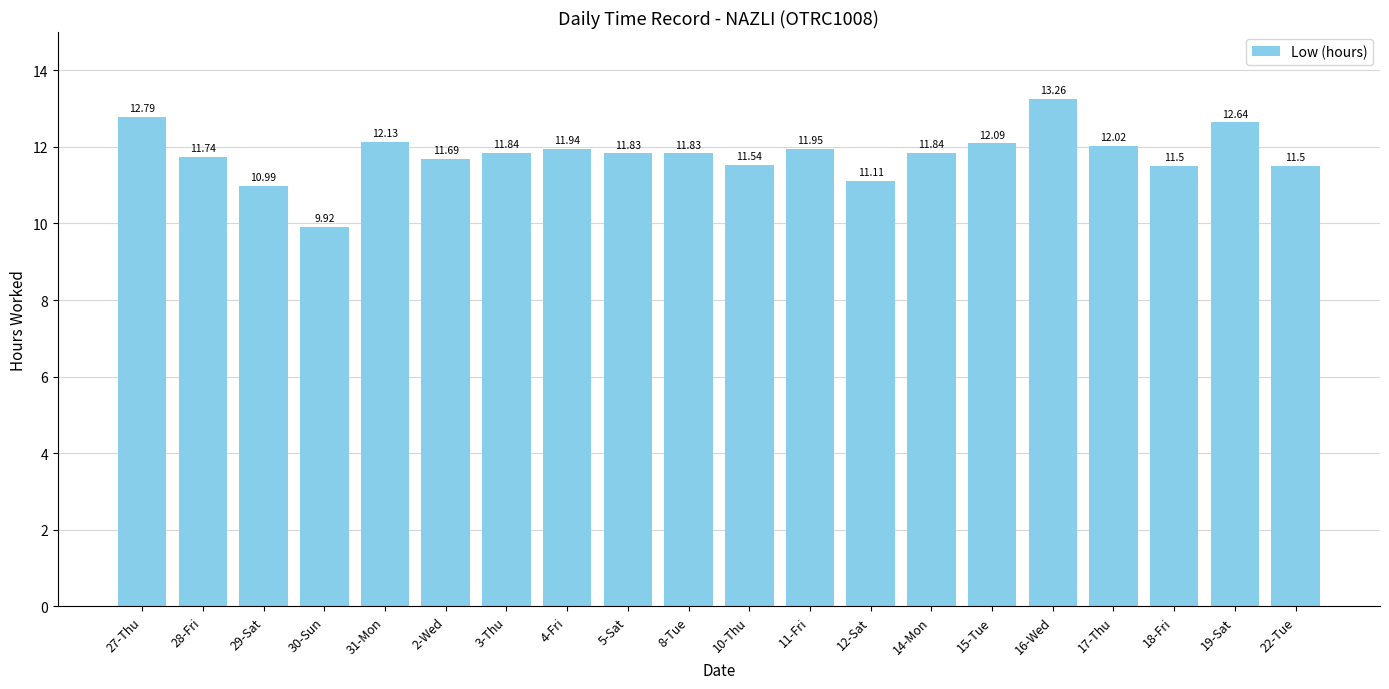

Is it true that the value at 12-Sat is 17.7?

False